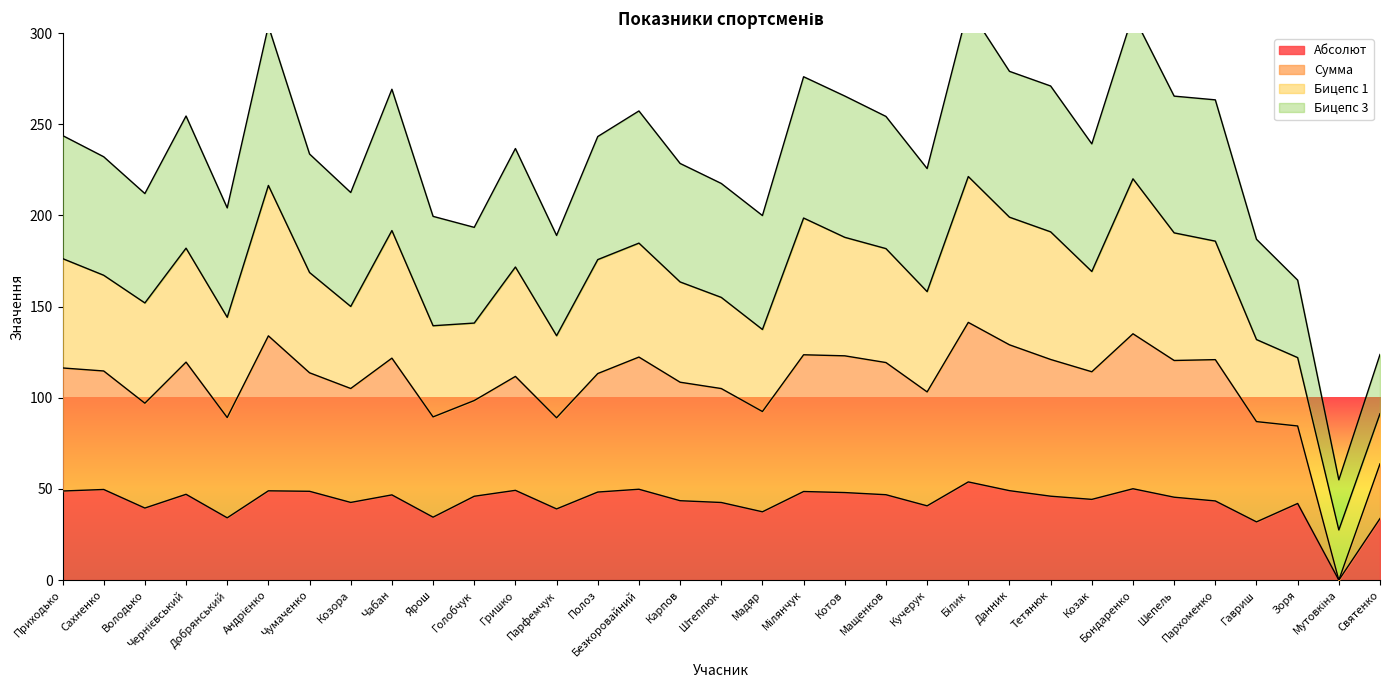

What value does the Абсолют series have at Чабан?

46.7